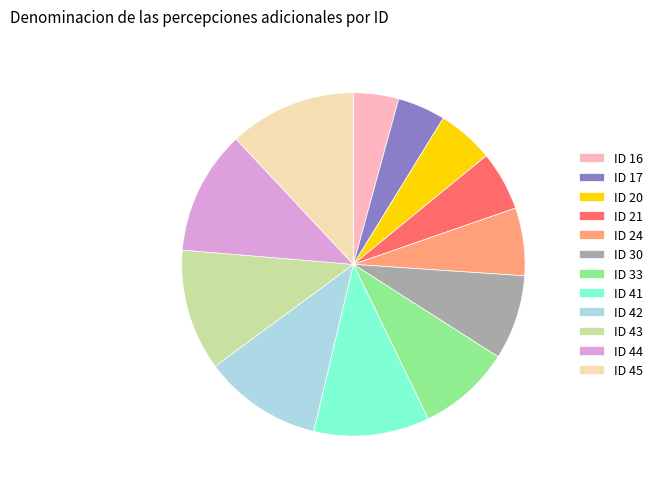

Combined, do ID 43 and ID 16 account for over 50%?

No